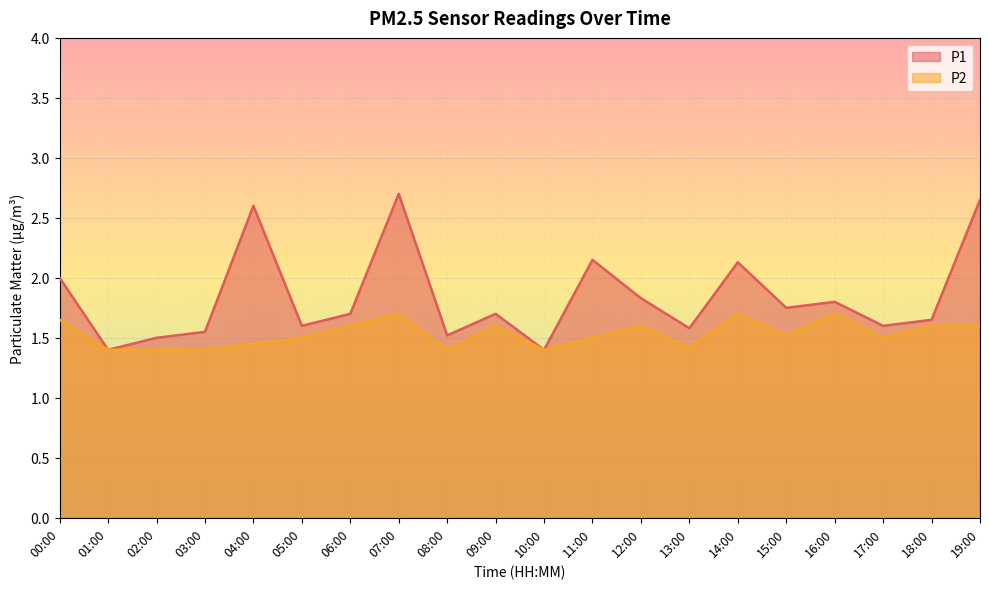

How many lines are shown in the chart?

2